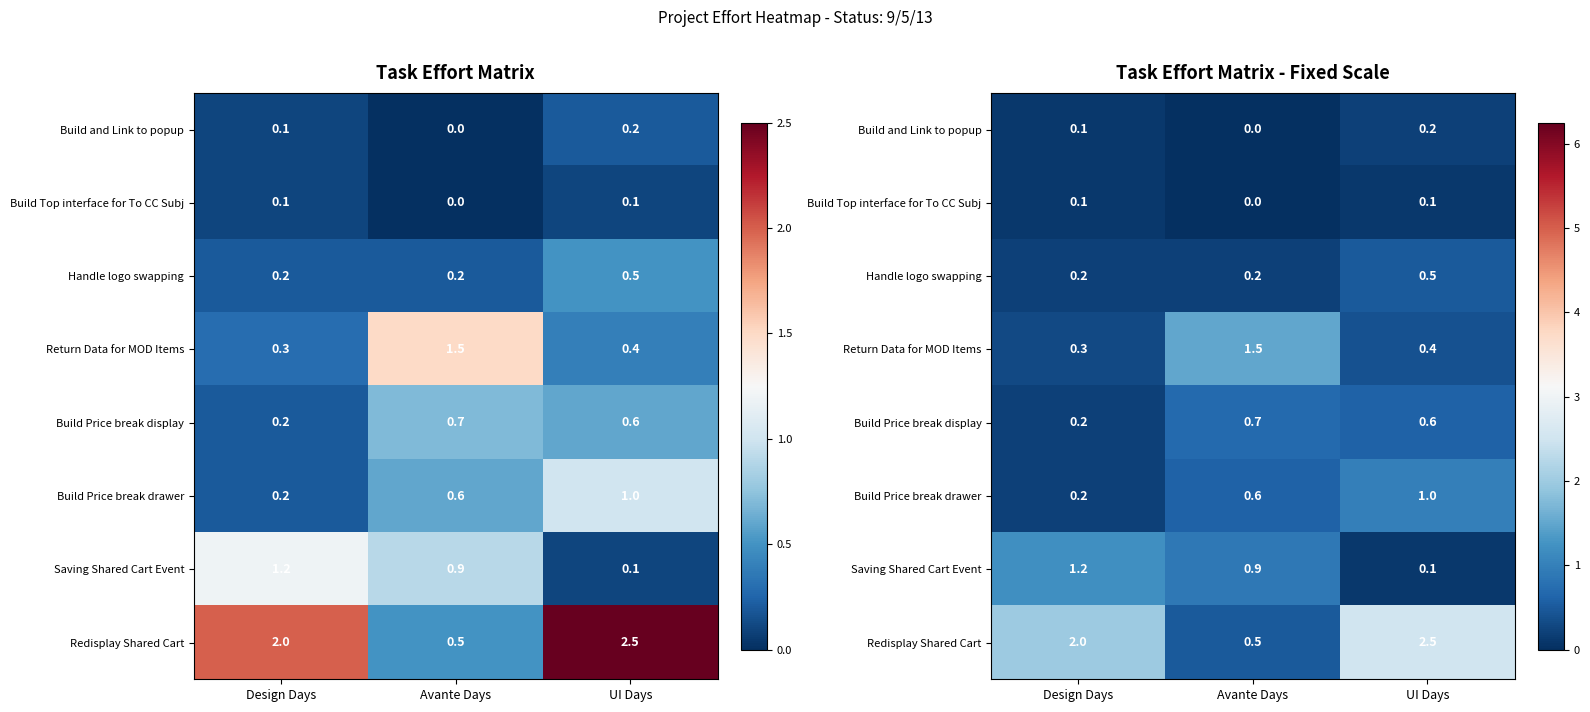

Which series has the largest total across all categories?

Redisplay Shared Cart